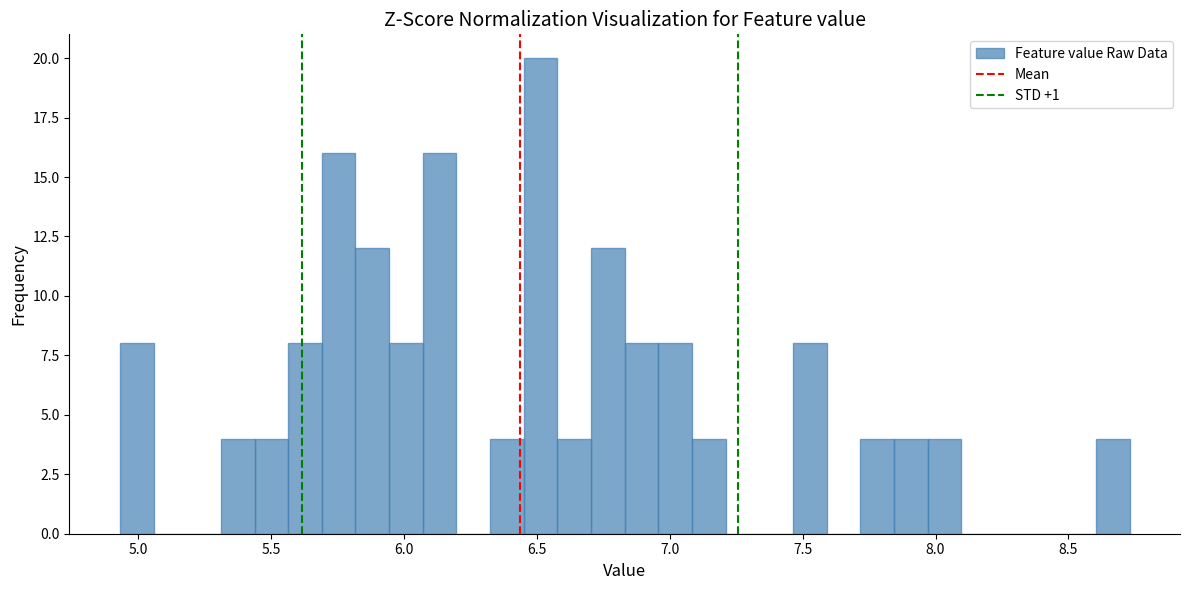

Around what value on the x-axis is the tallest bar? Give the approximate position of its centre, as read against the axis.

6.50